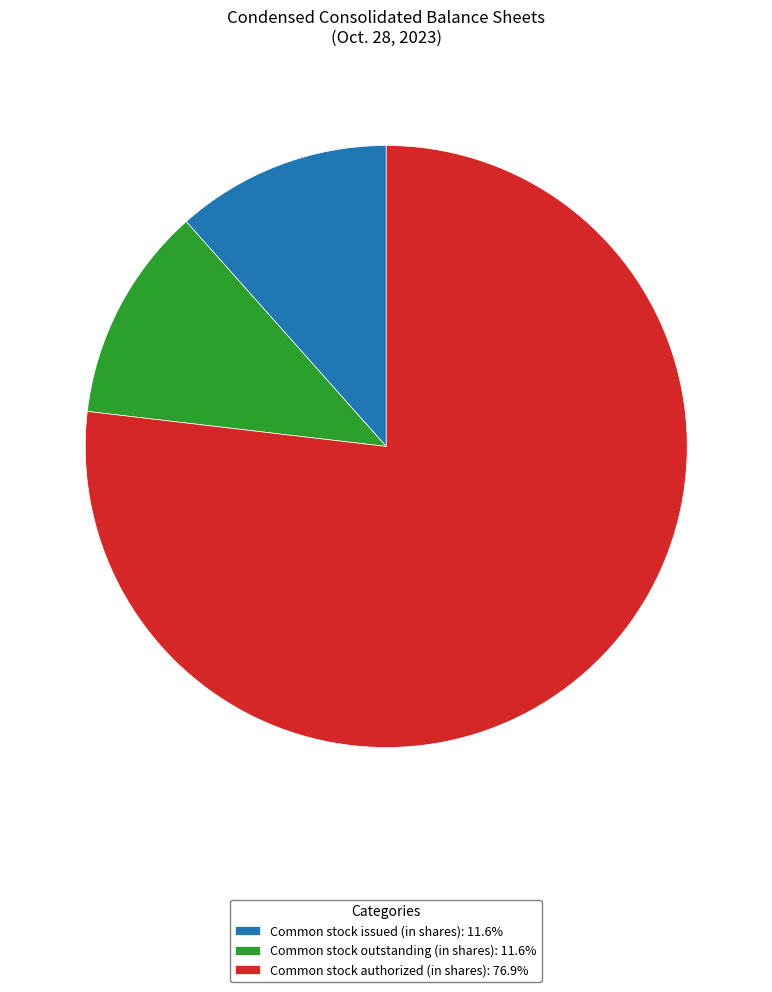

Do Common stock outstanding (in shares): 11.6% and Common stock authorized (in shares): 76.9% together represent more than half of the pie?

Yes